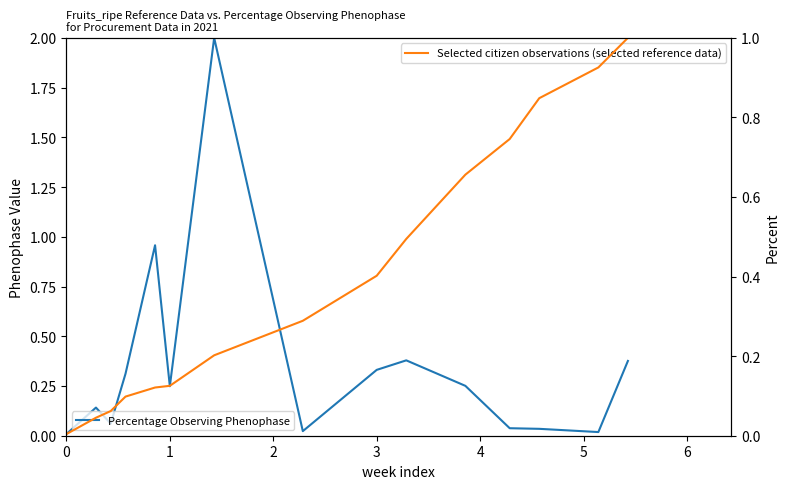

What is the difference between the maximum and minimum values in the Selected citizen observations (selected reference data) series?

1.0